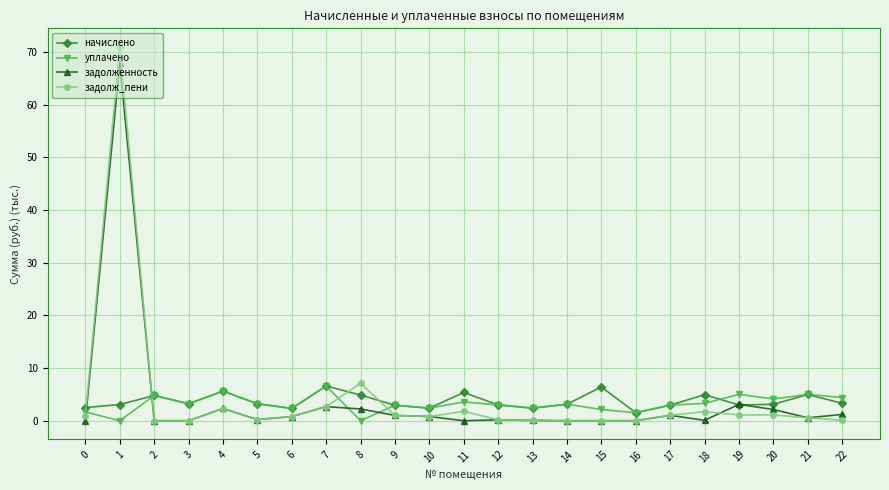

What is the spread (max minus min) of values at 16?

1.5